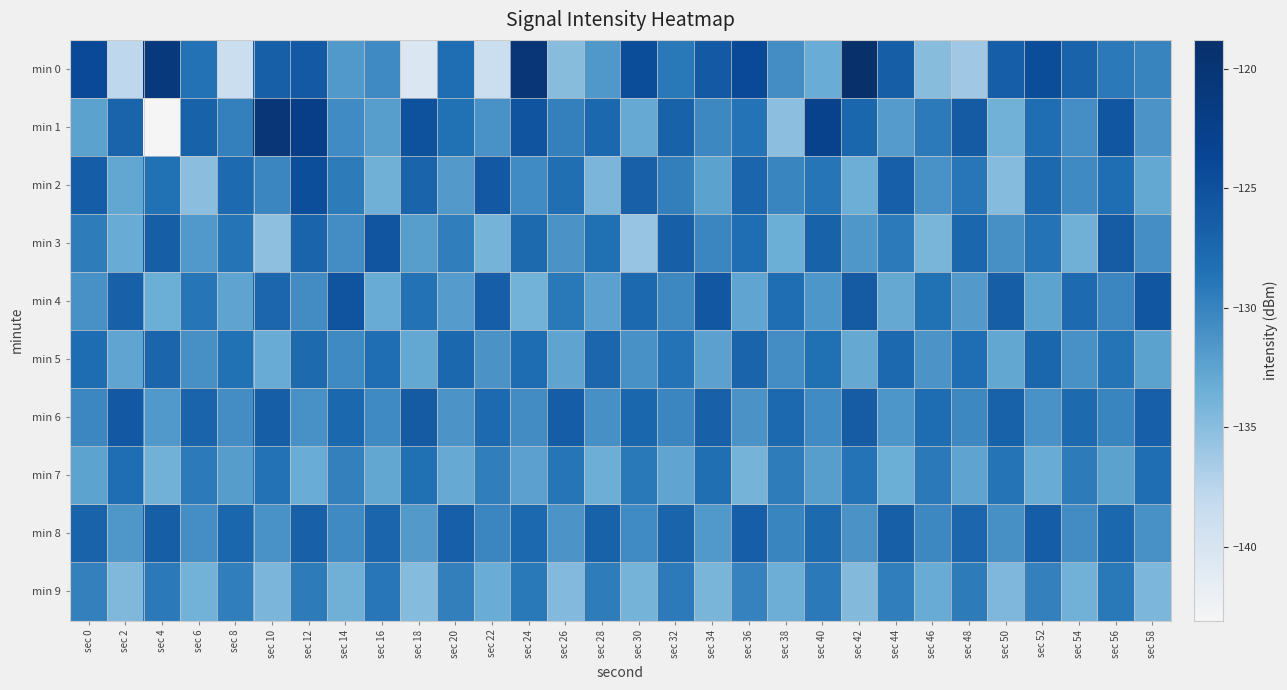

Which has a higher value, sec 12 or sec 36?

sec 36